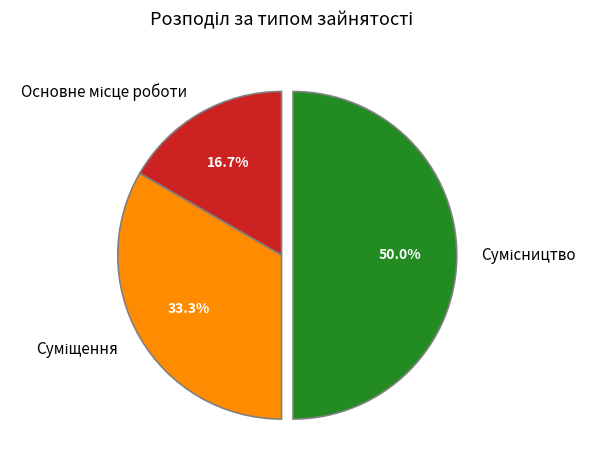

How many segments does this pie chart have?

3